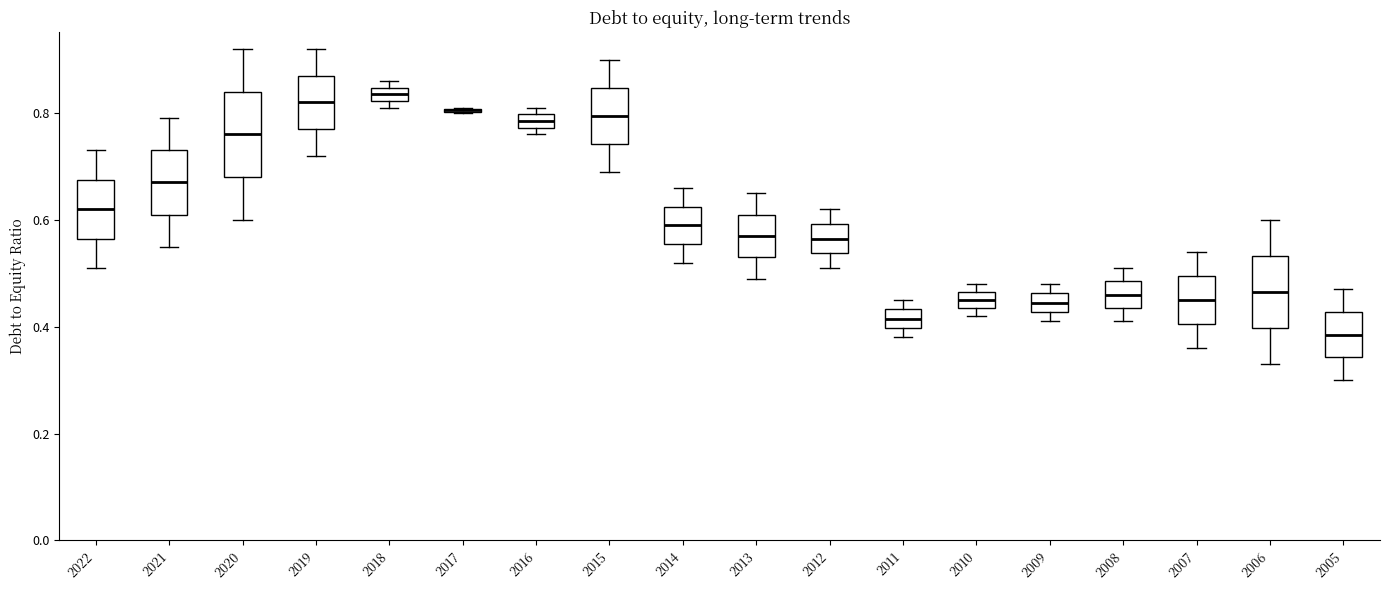

Where is the upper edge of the box at x = 2009 on the y-axis? The values are not printed on the chart, so give them approximately, as read against the axis.

0.46